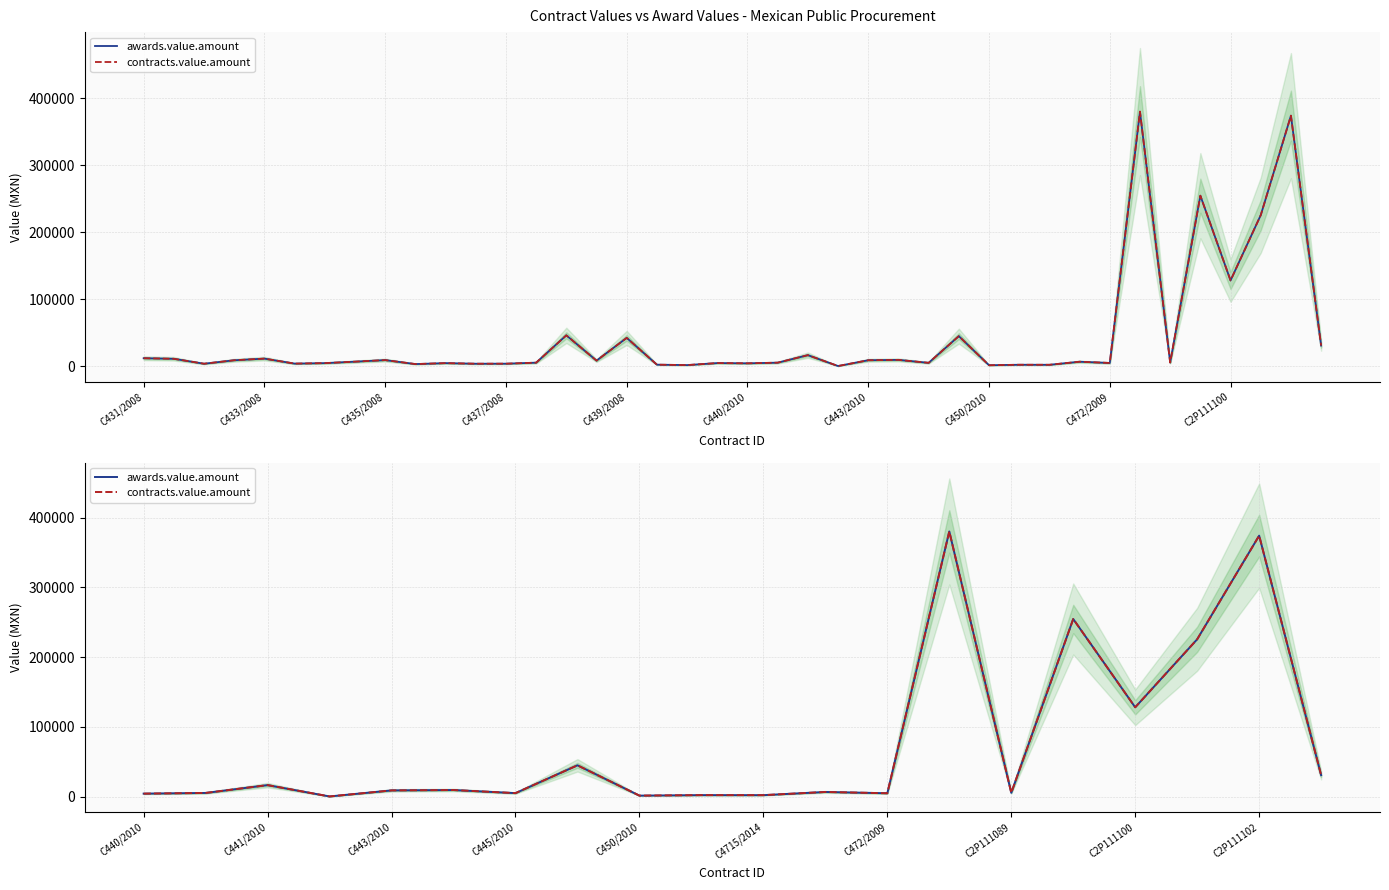

What is the difference between the maximum and second lowest values in the awards.value.amount series?

378988